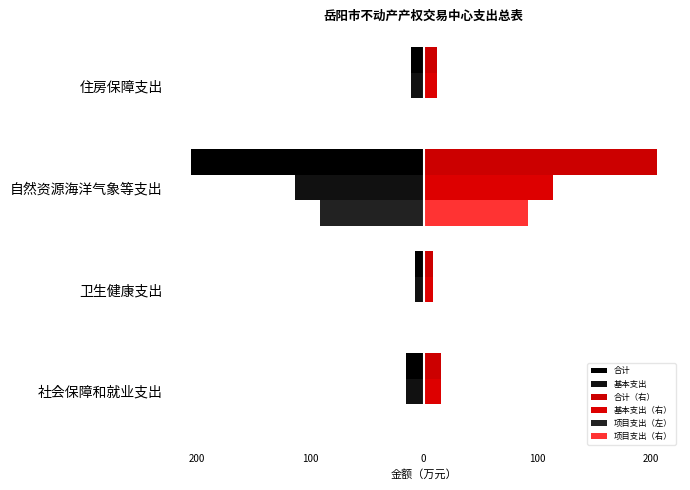

What is the value of the 基本支出（右） bar at the 4th from the left?

11.6